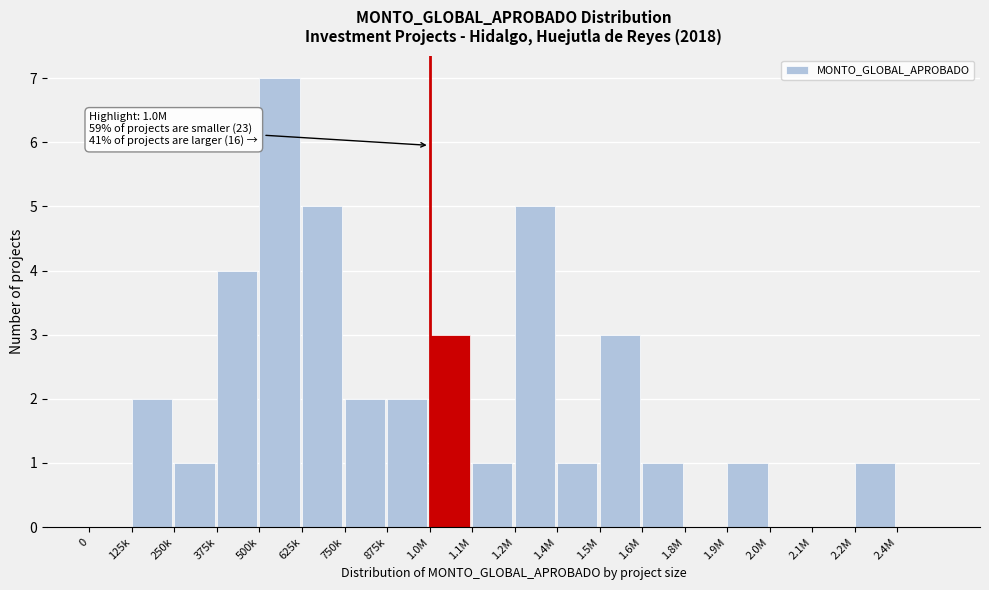

Reading left to right, extract all data points from this chart.

0=0	125k=2	250k=1	375k=4	500k=7	625k=5	750k=2	875k=2	1.0M=3	1.1M=1	1.2M=5	1.4M=1	1.5M=3	1.6M=1	1.8M=0	1.9M=1	2.0M=0	2.1M=0	2.2M=1	2.4M=0